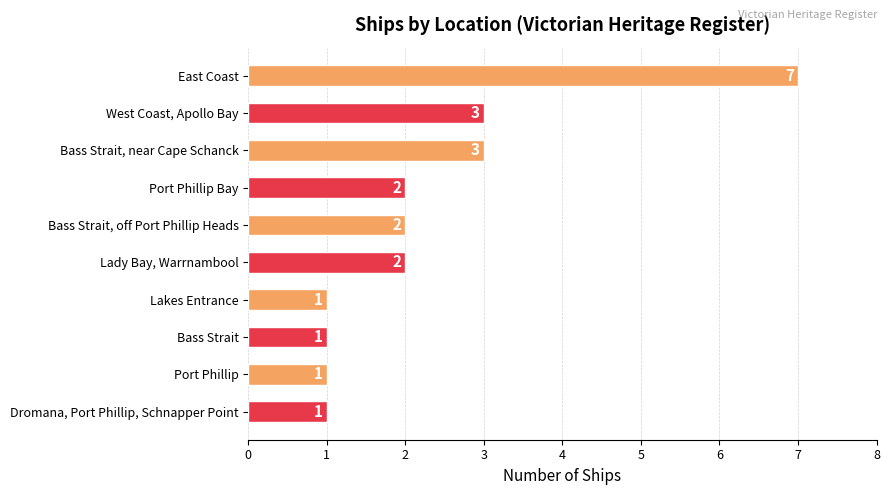

What value does the data have at Bass Strait, near Cape Schanck?

3